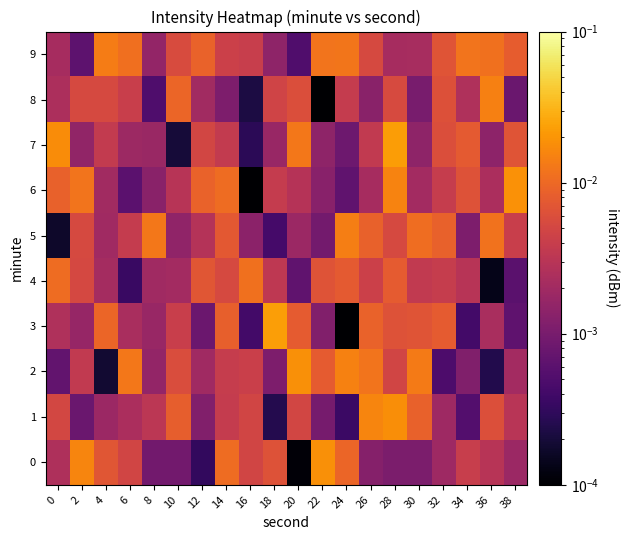

Which category has the highest value across all series?

18